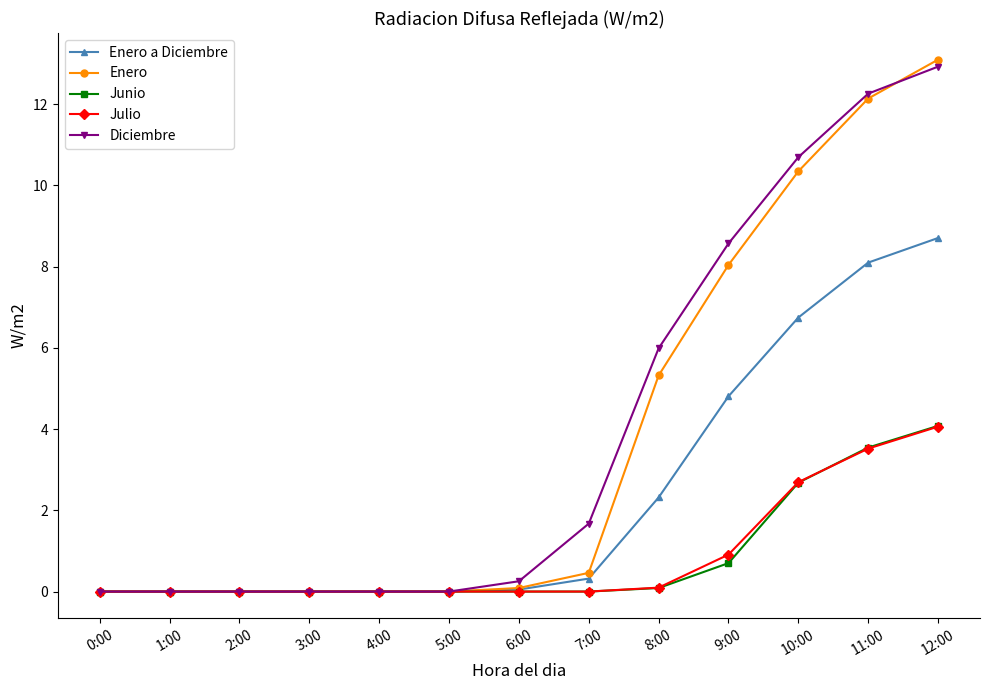

True or false: Enero has a value of 0.0 at 5:00.

True